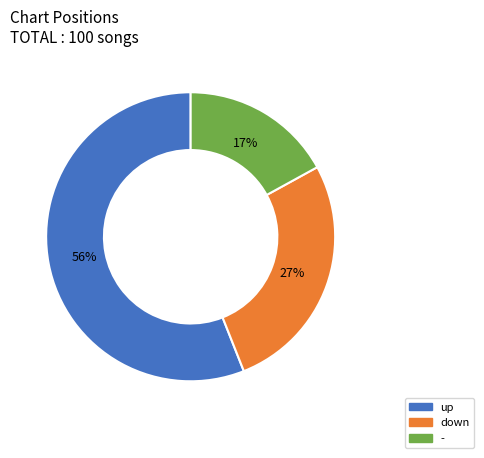

Which category accounts for the majority?

up